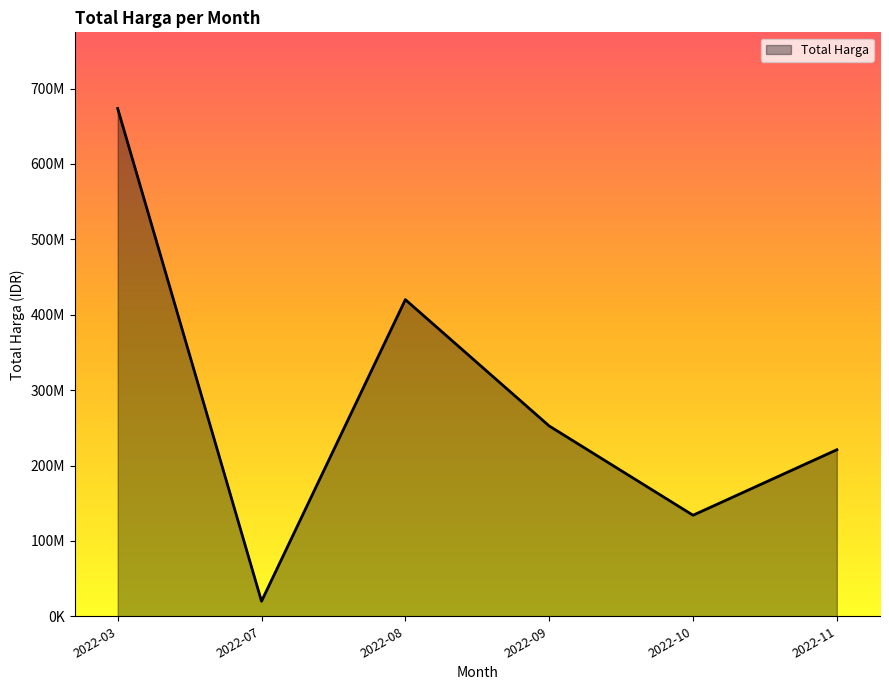

Rank the categories by value from highest to lowest.

2022-03, 2022-08, 2022-09, 2022-11, 2022-10, 2022-07